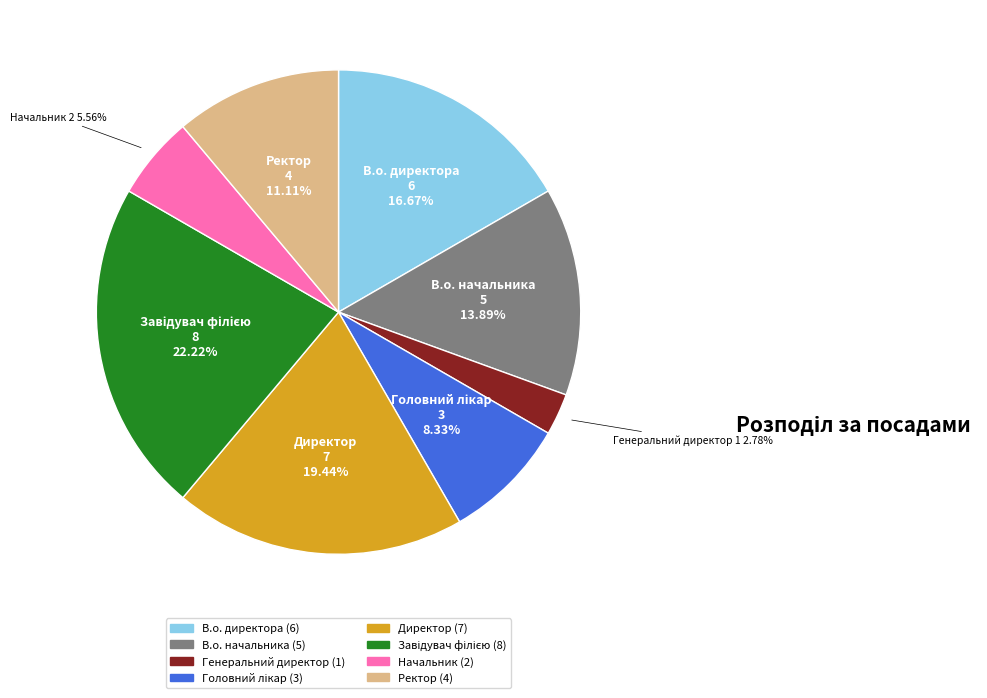

Between Директор and В.о. начальника, which is larger?

Директор